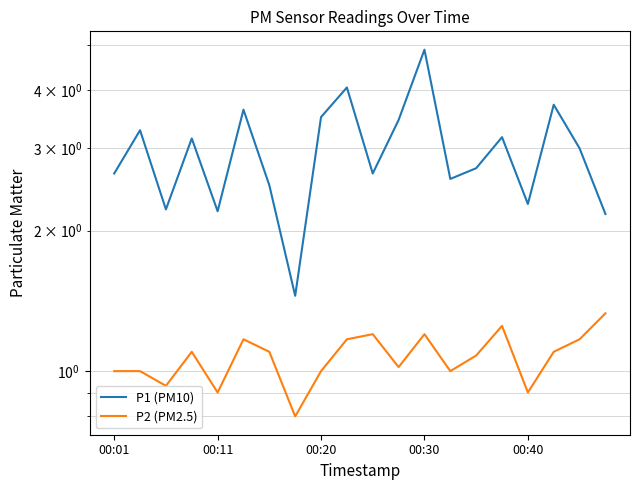

True or false: P1 (PM10) and P2 (PM2.5) intersect in this chart.

False